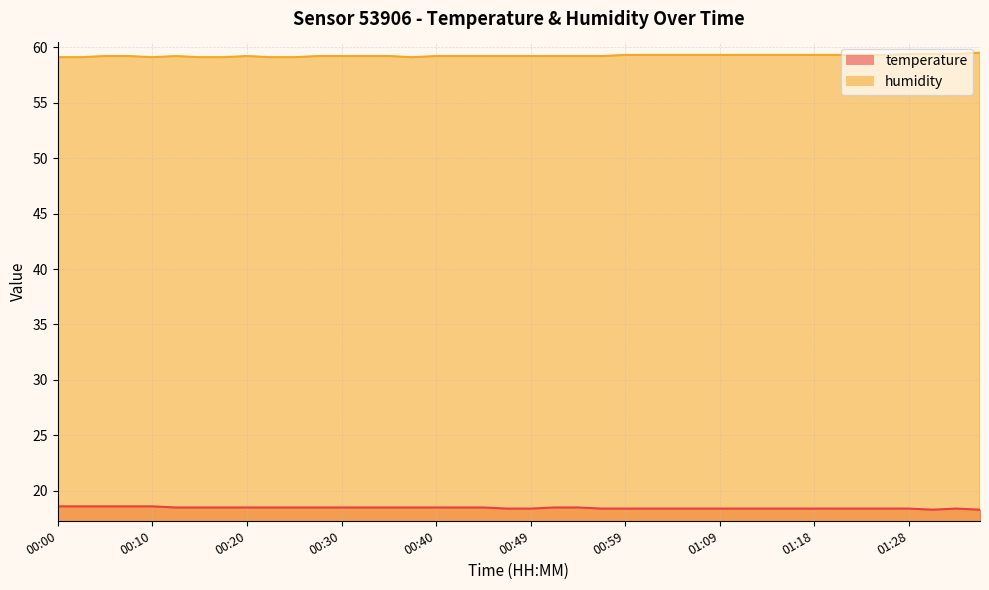

What is the difference between the highest and lowest values at 01:11?

40.9